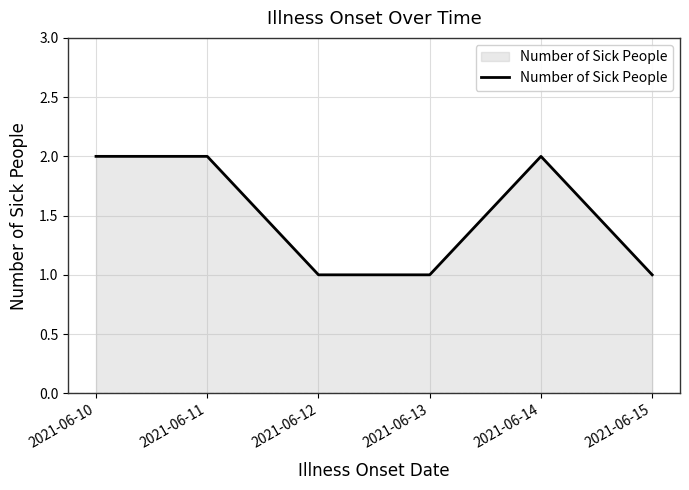

What is the sum of all values?

9